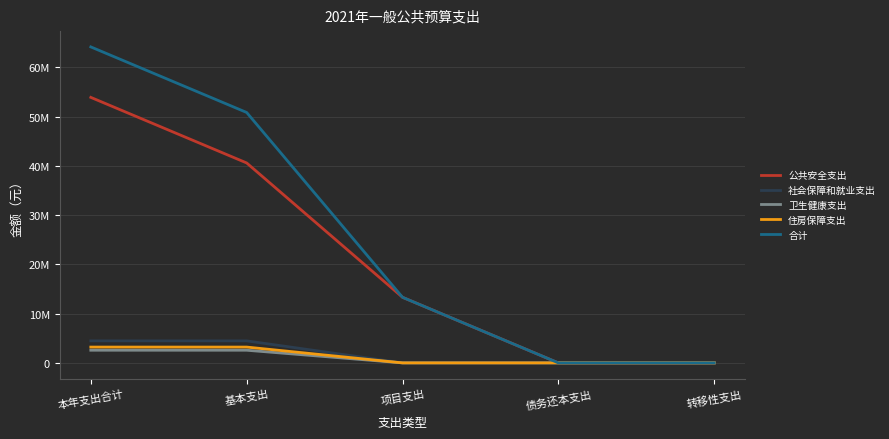

What is the sum of the 公共安全支出 values at 基本支出 and 债务还本支出?

40605767